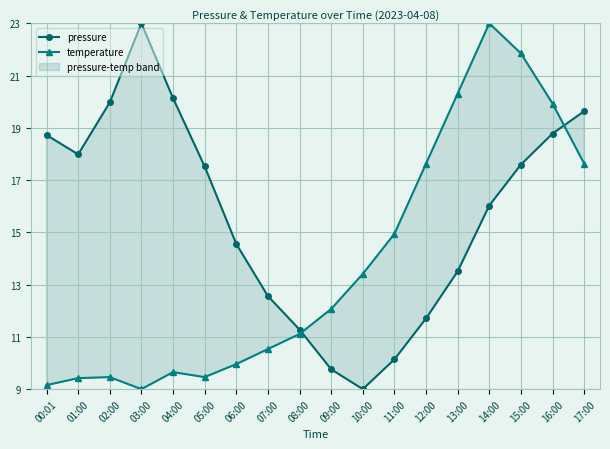

Is it true that temperature equals 7.7 at 10:00?

False